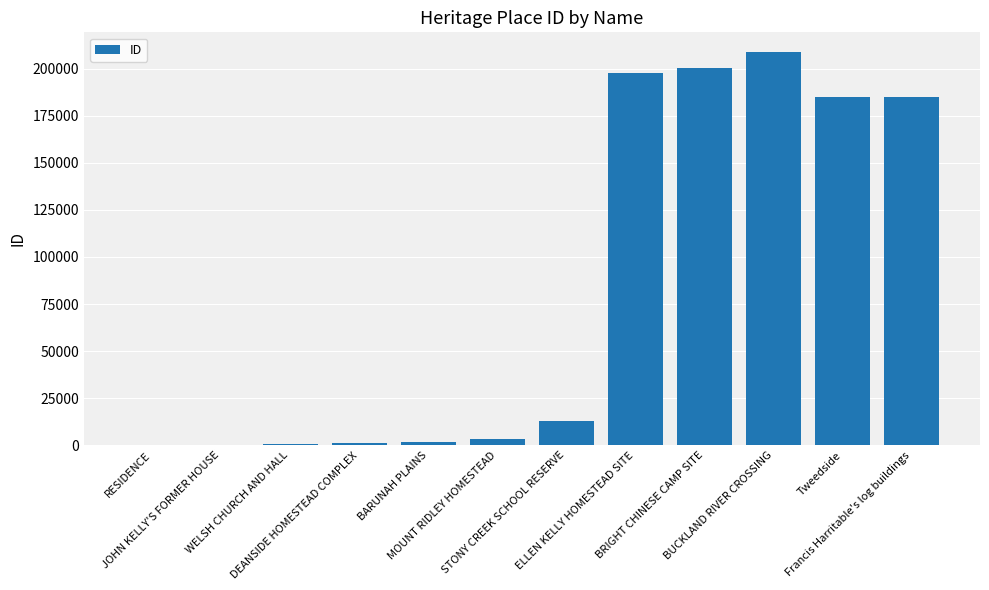

Is it true that the value at DEANSIDE HOMESTEAD COMPLEX is 992?

True